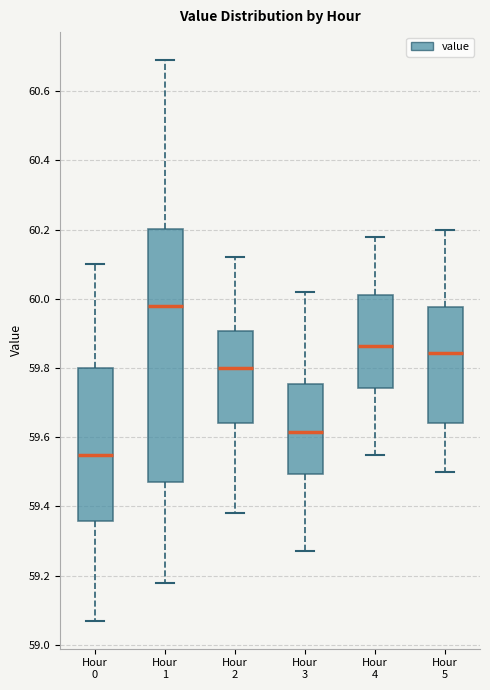

Where does the upper whisker of the box for Hour 2 end on the y-axis? The values are not printed on the chart, so give them approximately, as read against the axis.

60.12